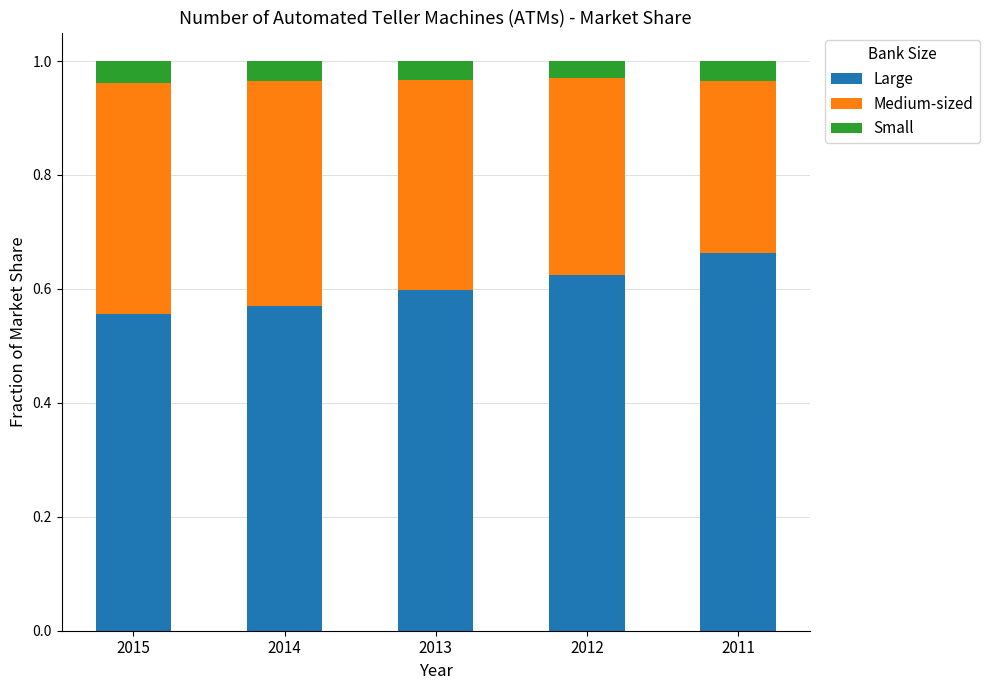

How many Large values are between 0 and 1?

5